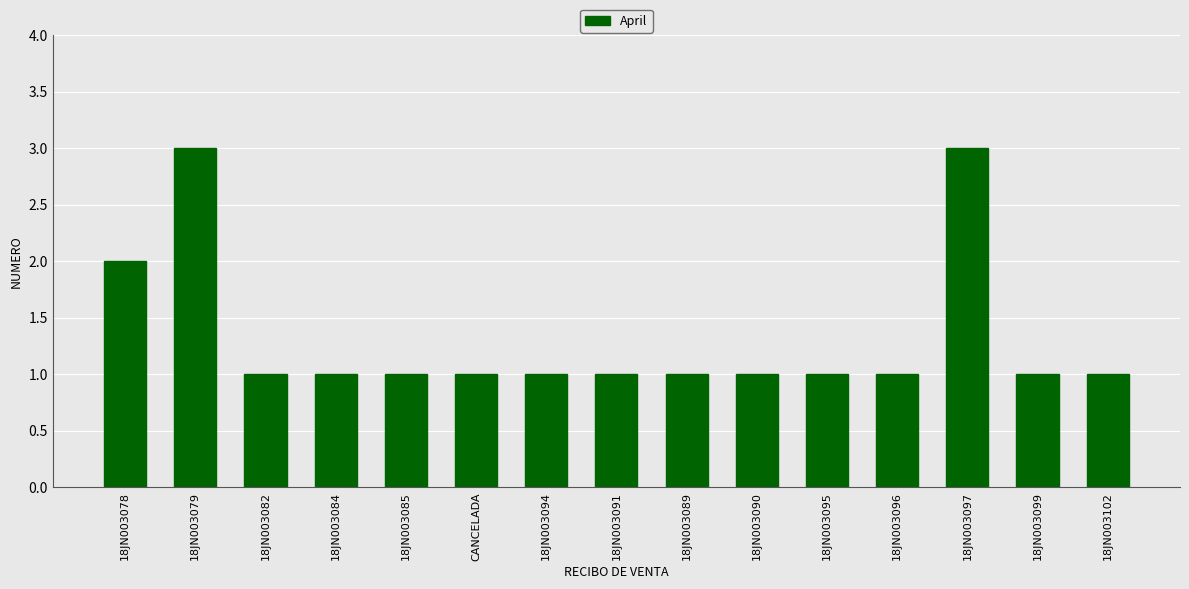

What is the average value?

1